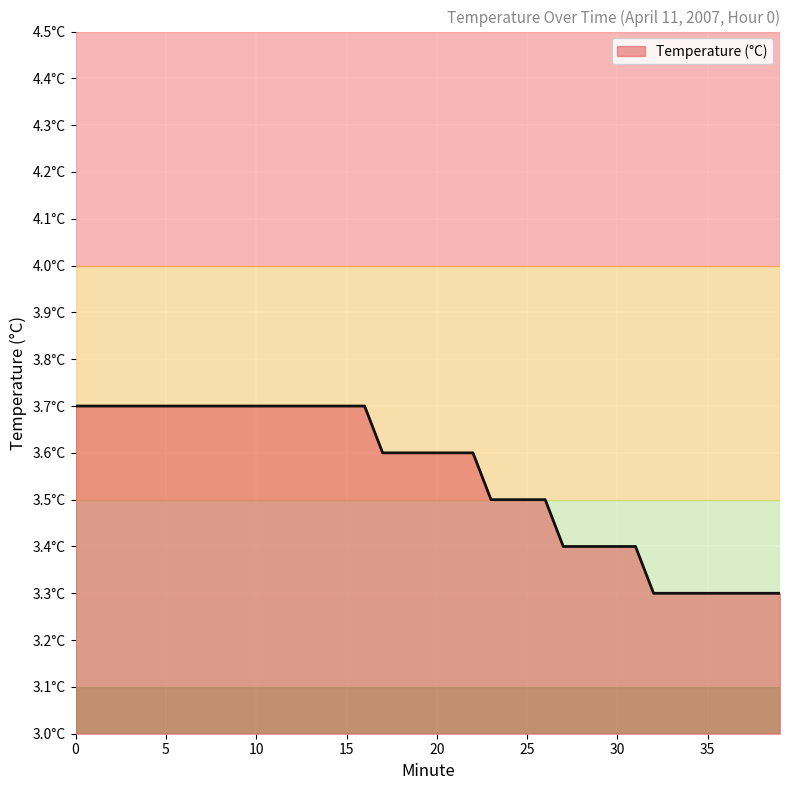

True or false: the data has more than 0 interior local peaks.

False